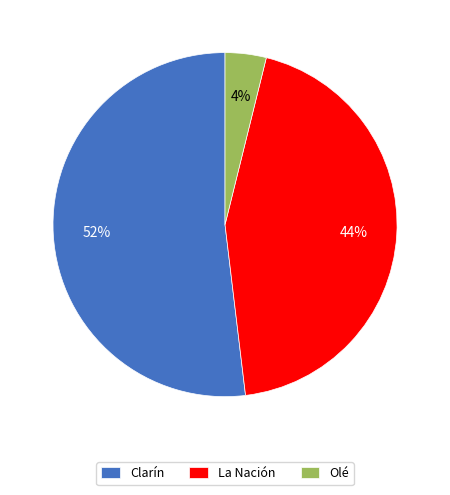

To the nearest percent, what is the combined percentage of Clarín and Olé?

56%